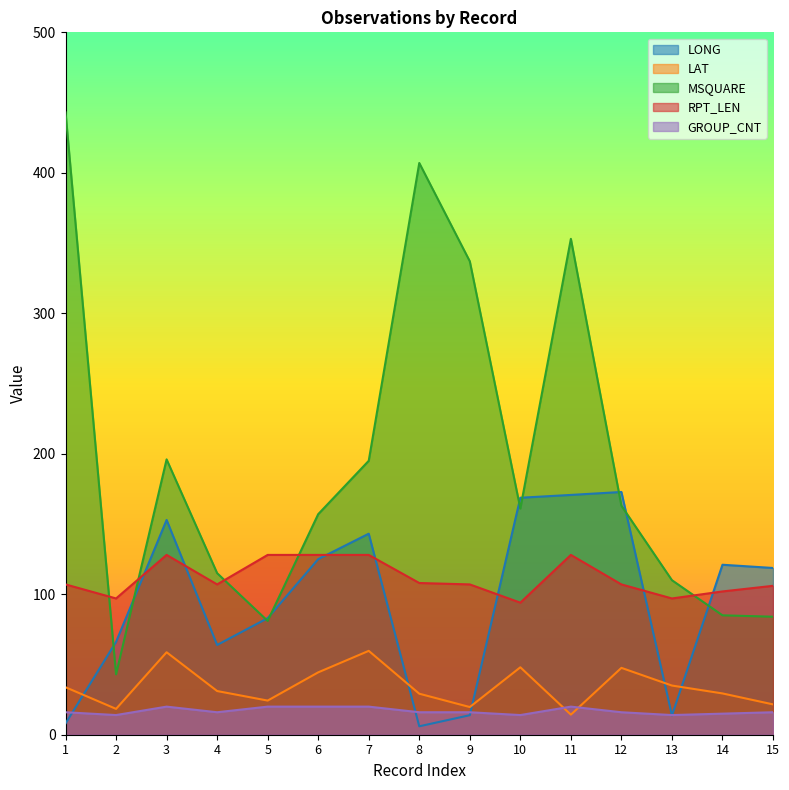

True or false: GROUP_CNT has more than 0 points higher than both neighbors.

True